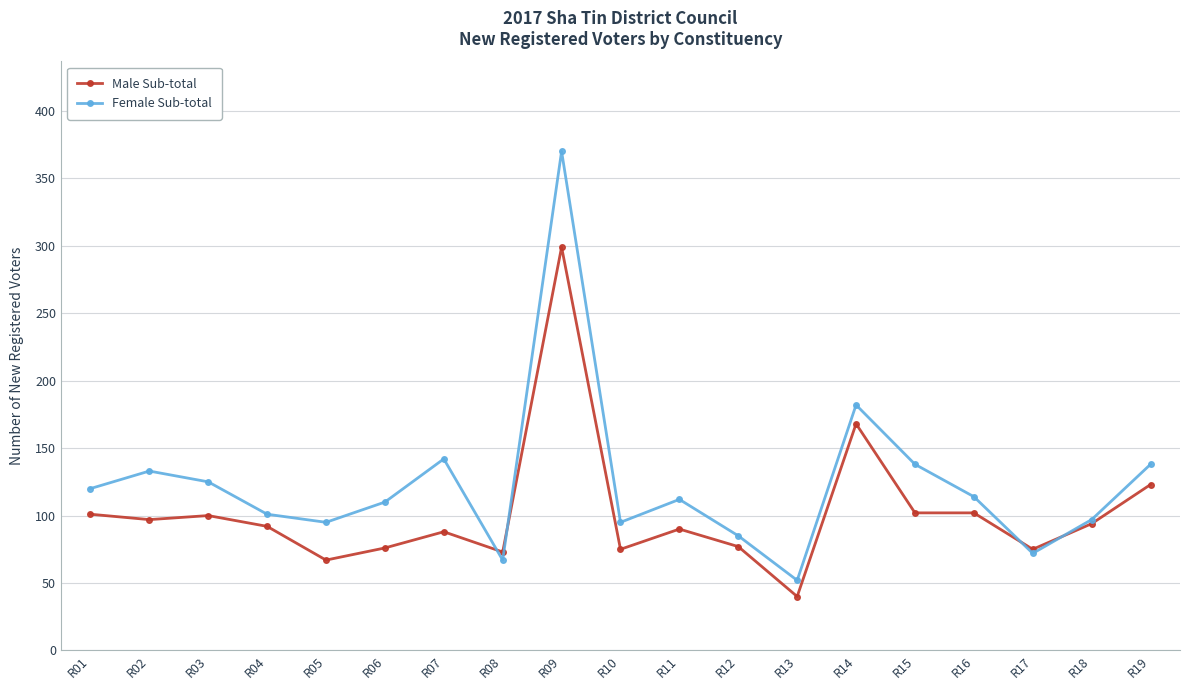

What is the difference between the maximum and minimum values in the Female Sub-total series?

318